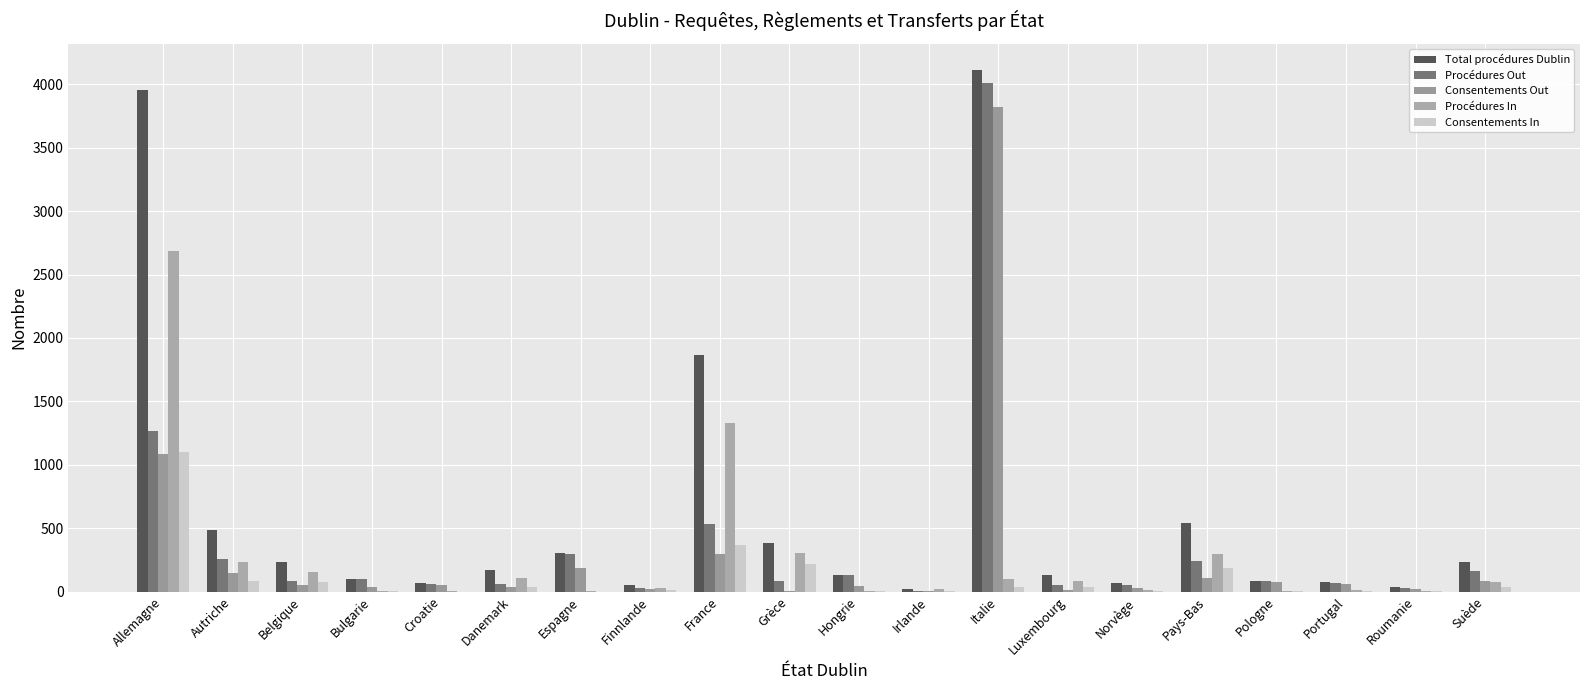

What is the spread (max minus min) of values at Belgique?

182